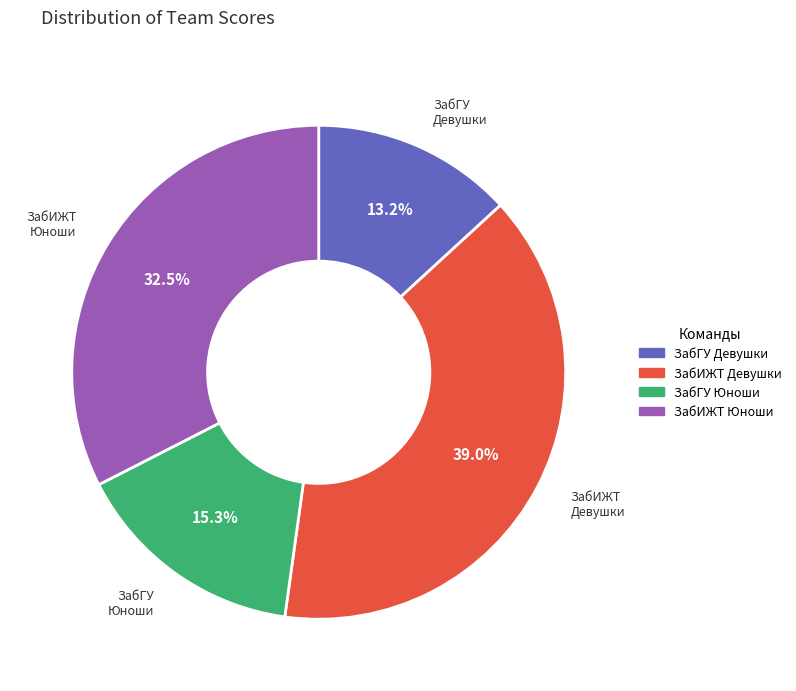

Is there a majority slice in this chart?

No